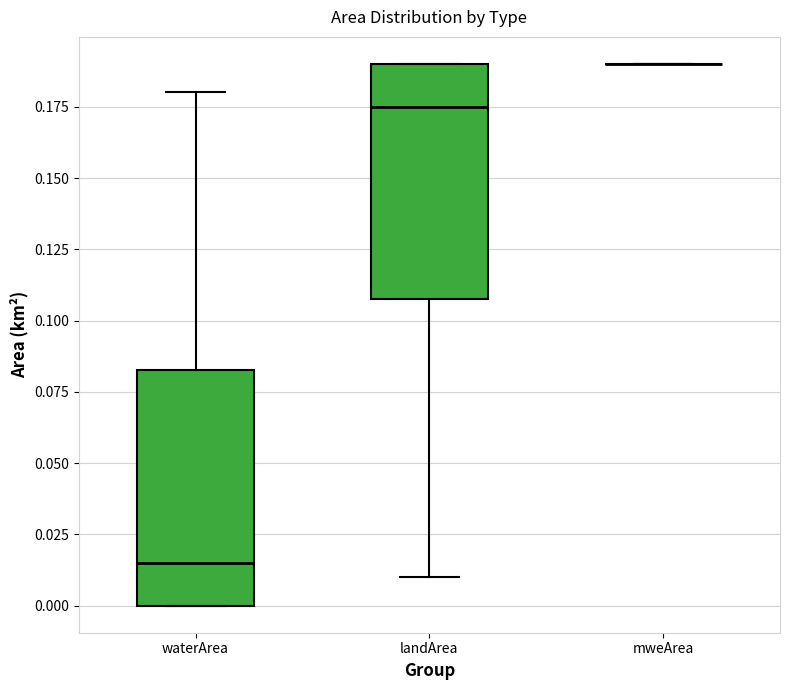

Reading left to right, read every box against the y-axis: the position of its median line, the range the box covers, and the ends of its whiskers. The values are not printed on the chart, so give them approximately, as read against the axis.

waterArea: median 0.015, box 0.000 to 0.085, whiskers 0.000 to 0.180
landArea: median 0.175, box 0.110 to 0.190, whiskers 0.010 to 0.190
mweArea: box collapsed to a line at 0.190, whiskers 0.190 to 0.190